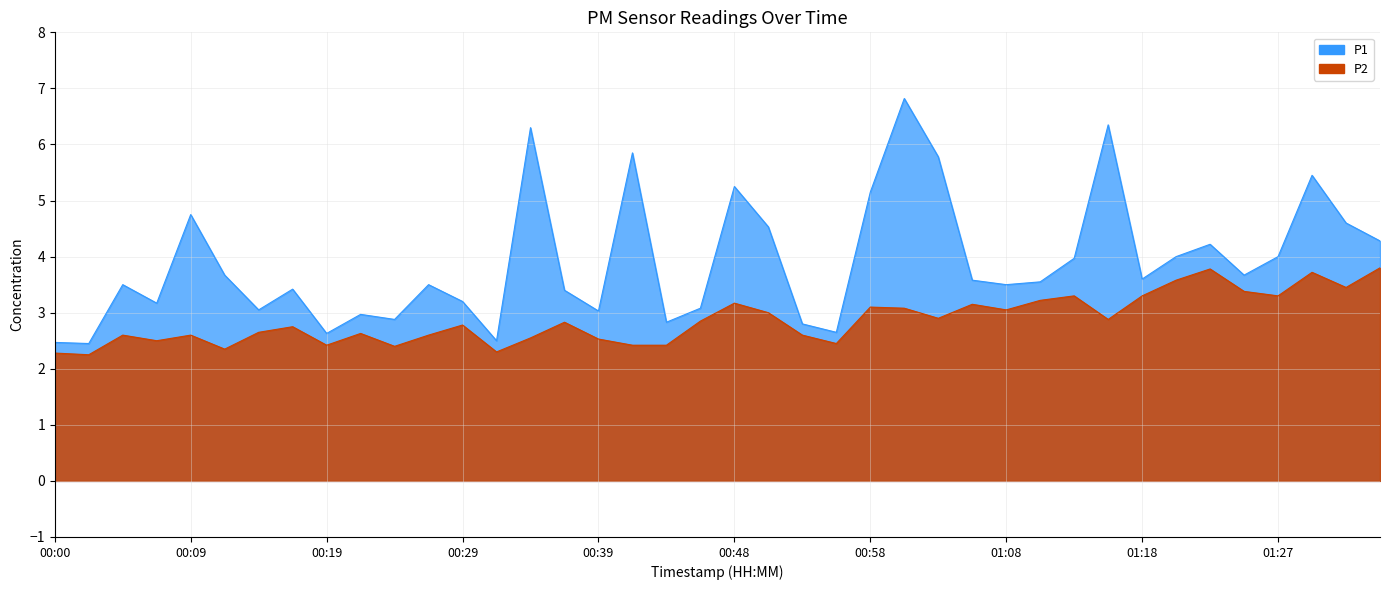

What is the minimum value for P1?

2.5